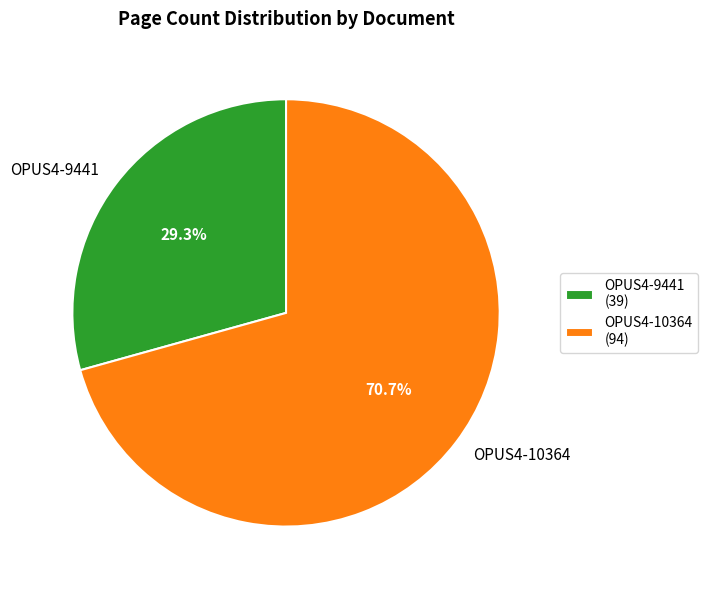

True or false: OPUS4-9441 accounts for 36% of the total.

False